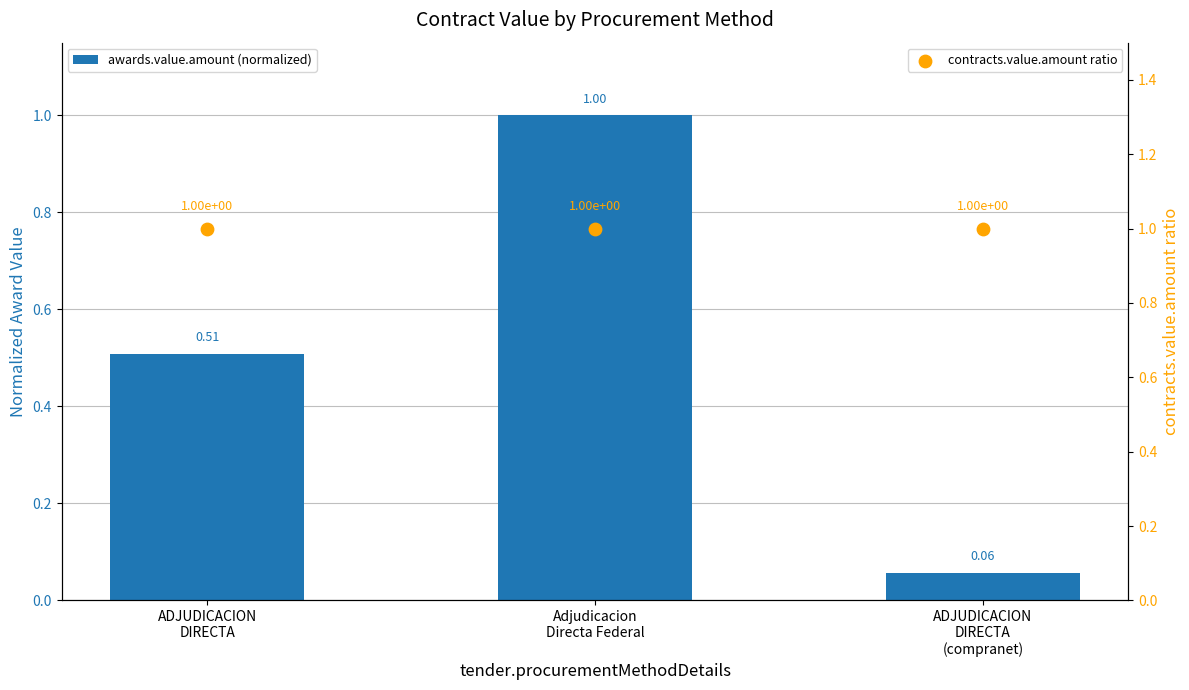

Which series has the largest total across all categories?

contracts.value.amount ratio